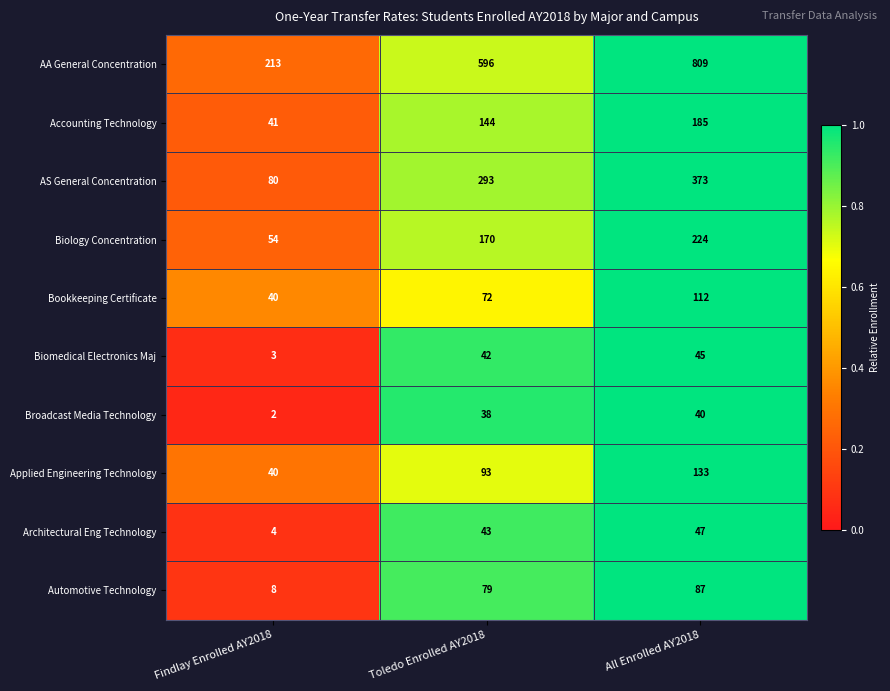

Which category has the highest value across all series?

All Enrolled AY2018